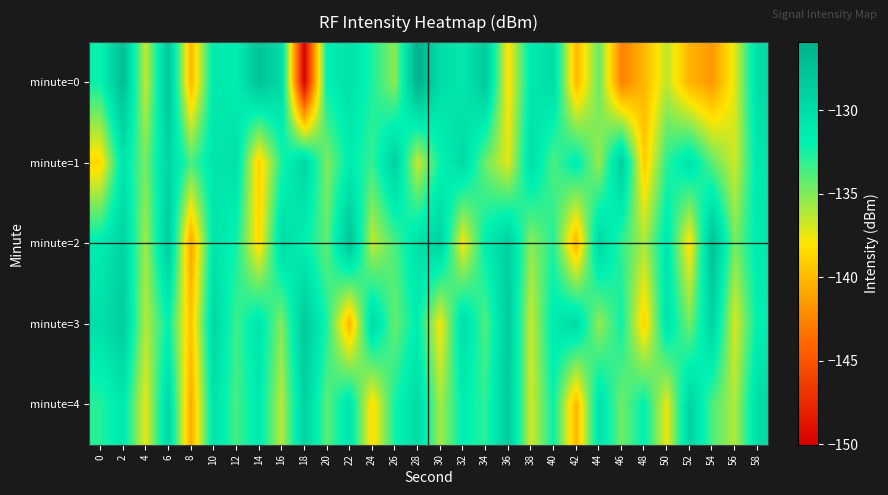

Between 18 and 58, which series saw the biggest shift?

minute=0